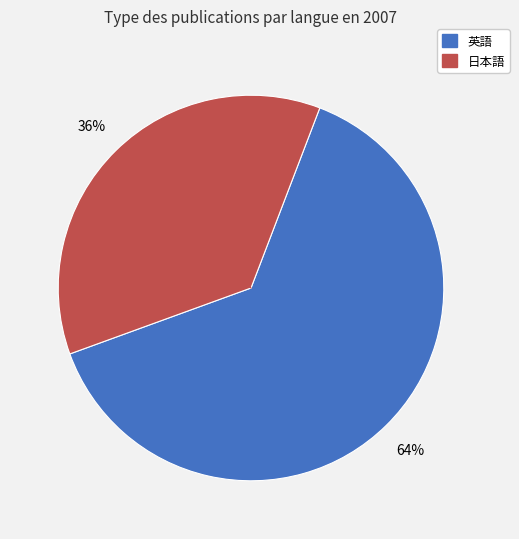

To the nearest percent, what is the combined percentage of 日本語 and 英語?

100%